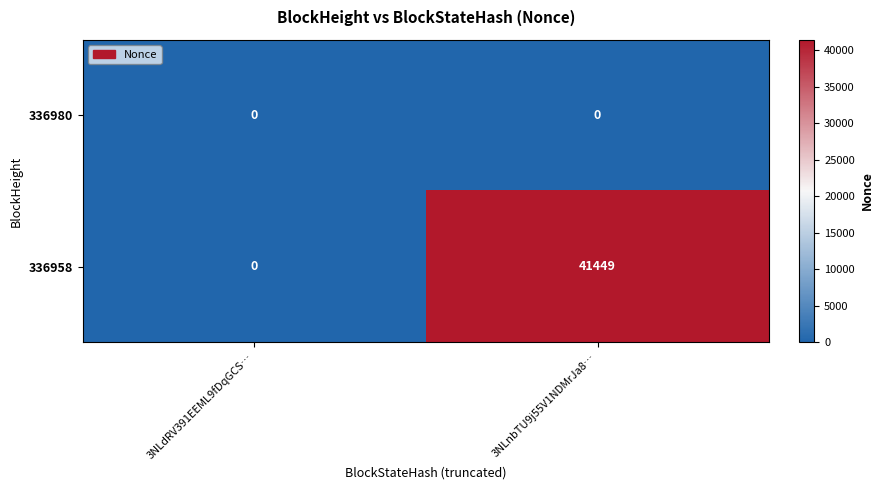

What is the greatest value displayed?

41449